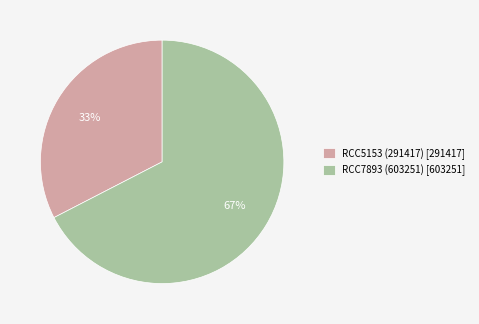

Which has a higher value, RCC7893 (603251) or RCC5153 (291417)?

RCC7893 (603251)